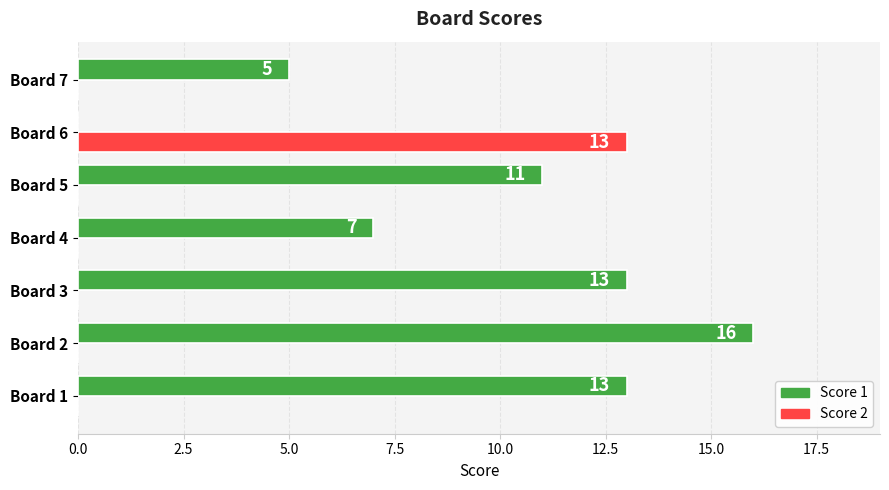

At which label does Score 2 reach its peak?

Board 6